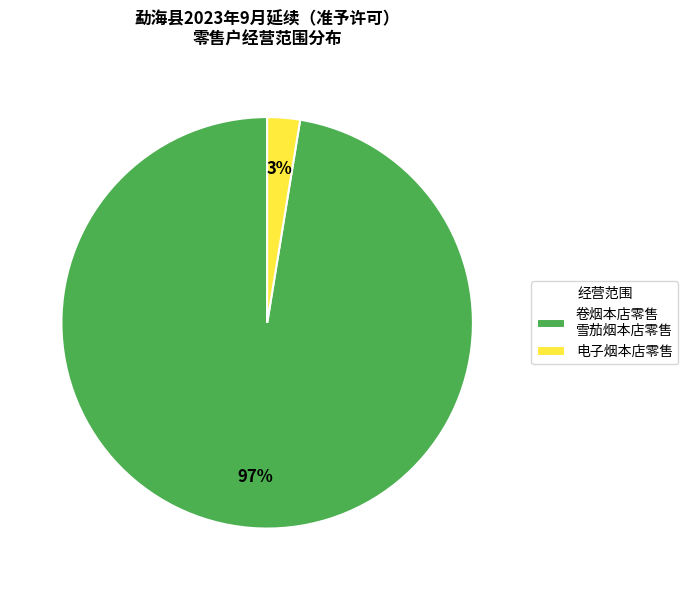

Which has a higher value, 卷烟本店零售 雪茄烟本店零售 or 电子烟本店零售?

卷烟本店零售 雪茄烟本店零售